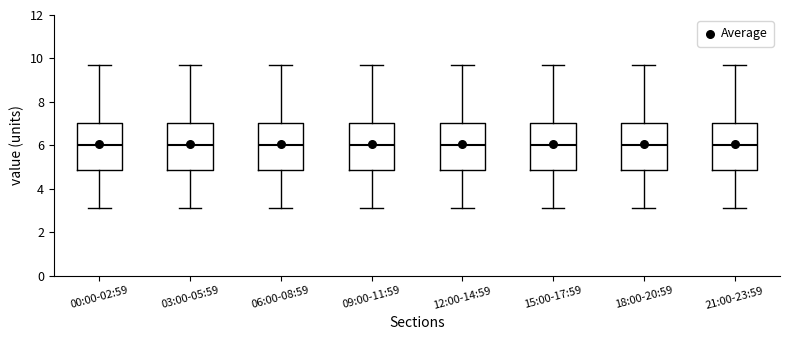

Reading left to right, read every box against the y-axis: the position of its median line, the range the box covers, and the ends of its whiskers. The values are not printed on the chart, so give them approximately, as read against the axis.

00:00-02:59: median 6.0, box 4.8 to 7.0, whiskers 3.2 to 9.6
03:00-05:59: median 6.0, box 4.8 to 7.0, whiskers 3.2 to 9.6
06:00-08:59: median 6.0, box 4.8 to 7.0, whiskers 3.2 to 9.6
09:00-11:59: median 6.0, box 4.8 to 7.0, whiskers 3.2 to 9.6
12:00-14:59: median 6.0, box 4.8 to 7.0, whiskers 3.2 to 9.6
15:00-17:59: median 6.0, box 4.8 to 7.0, whiskers 3.2 to 9.6
18:00-20:59: median 6.0, box 4.8 to 7.0, whiskers 3.2 to 9.6
21:00-23:59: median 6.0, box 4.8 to 7.0, whiskers 3.2 to 9.6